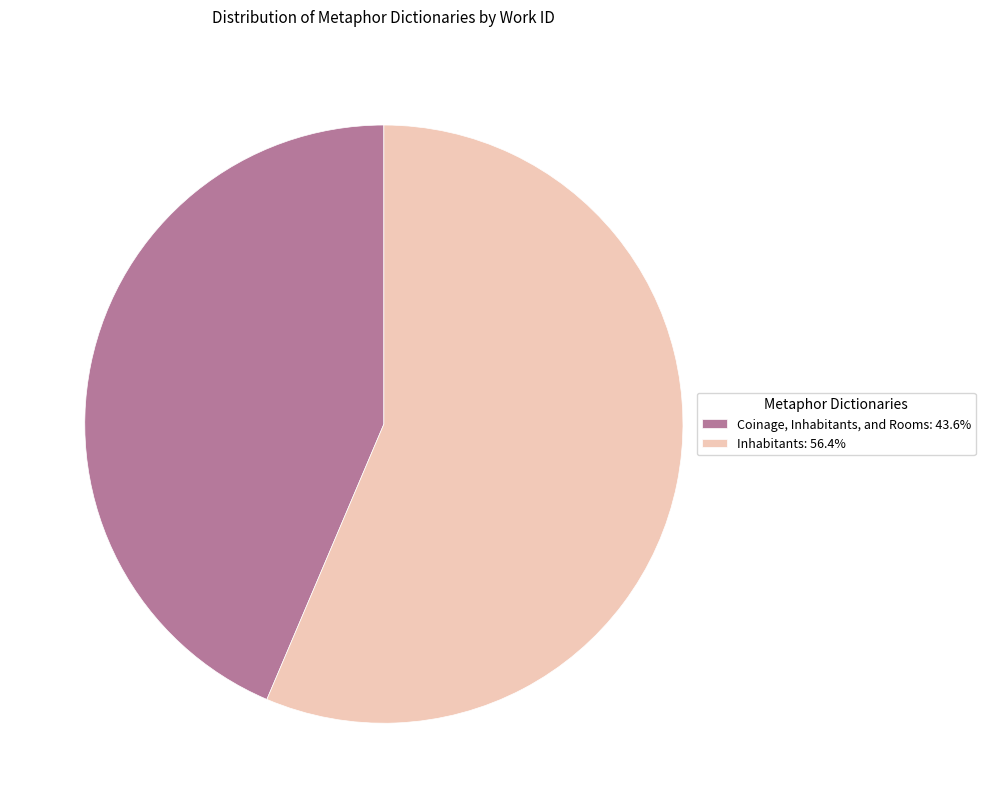

Approximately how many times larger is the value at Coinage, Inhabitants, and Rooms: 43.6% compared to Inhabitants: 56.4%?

0.8